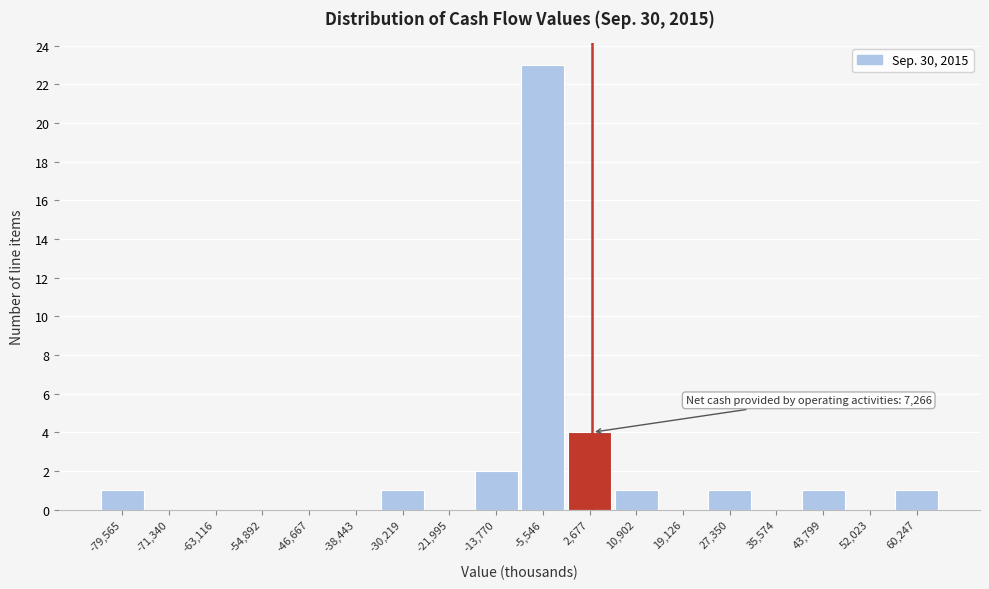

Reading left to right, transcribe all the data shown in this chart.

-79,565=1	-71,340=0	-63,116=0	-54,892=0	-46,667=0	-38,443=0	-30,219=1	-21,995=0	-13,770=2	-5,546=23	2,677=4	10,902=1	19,126=0	27,350=1	35,574=0	43,799=1	52,023=0	60,247=1